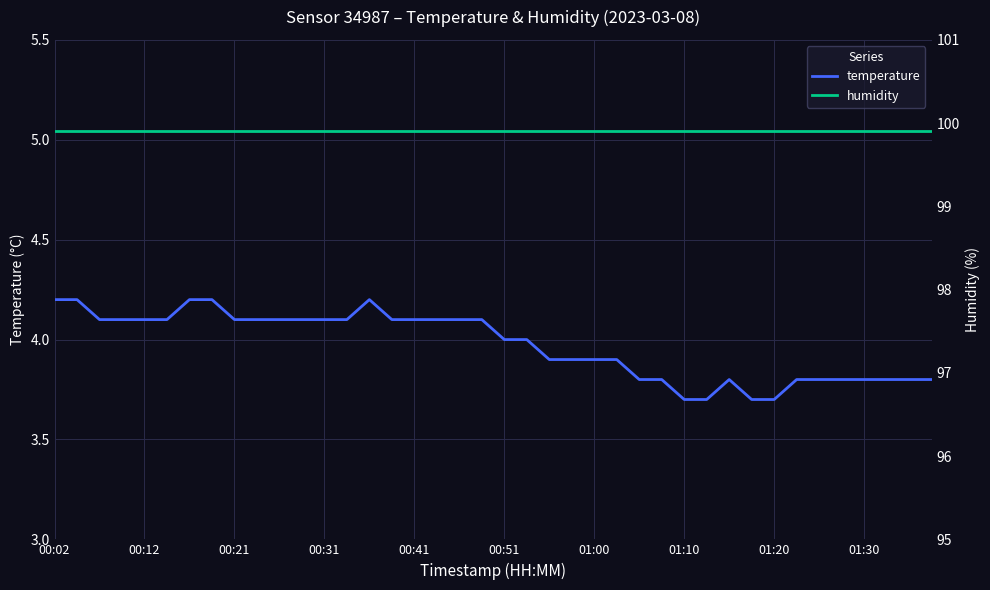

True or false: temperature has more than 2 points higher than both neighbors.

False